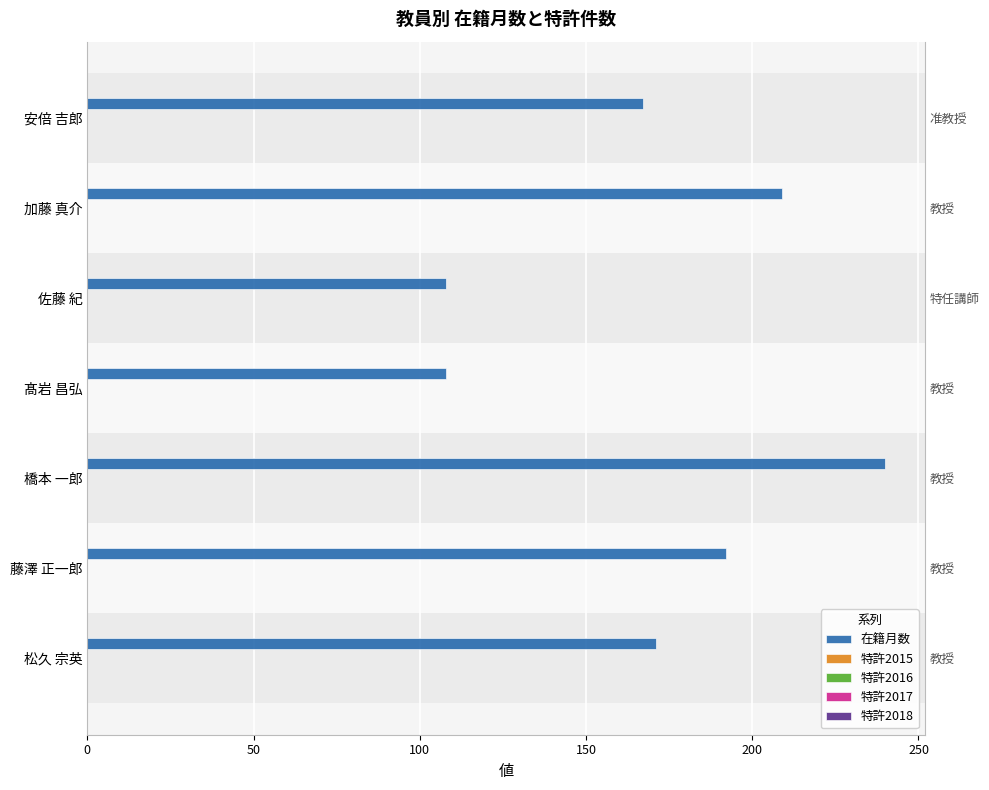

What is the smallest value displayed?

0.1